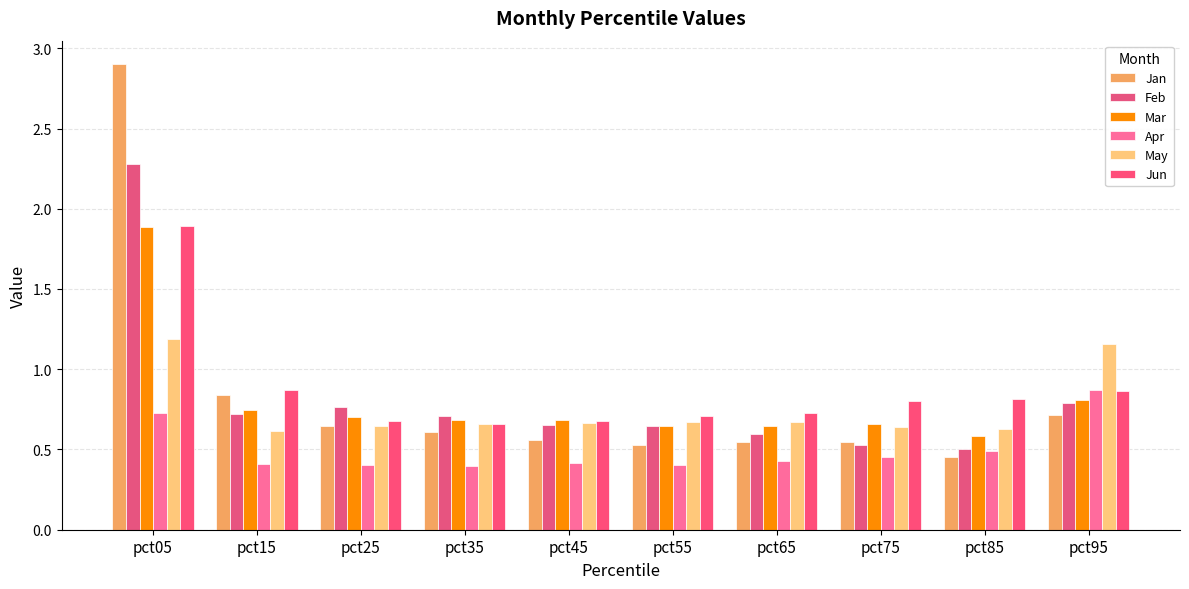

Between pct05 and pct35, which series saw the biggest shift?

Jan